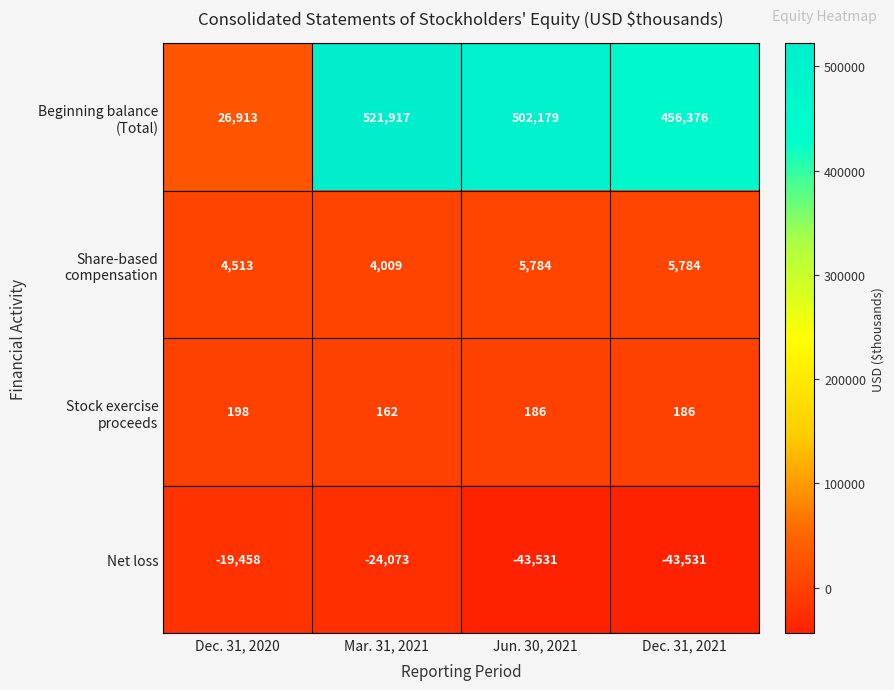

What is the difference between the maximum and minimum values in the Net loss series?

24073